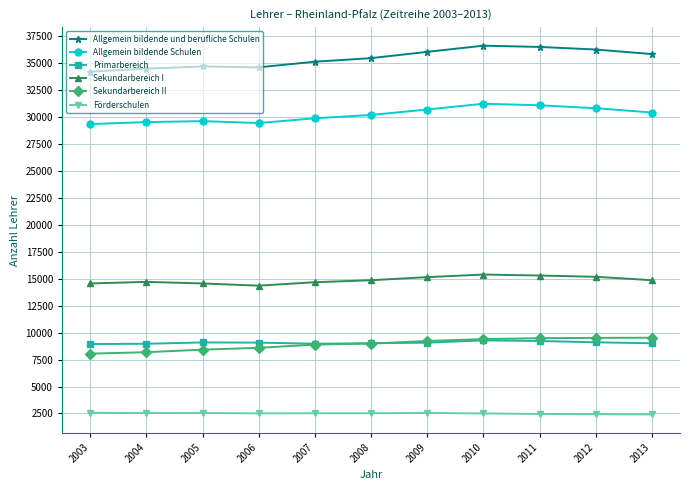

The Primarbereich series shows 14006 at 2009. True or false?

False